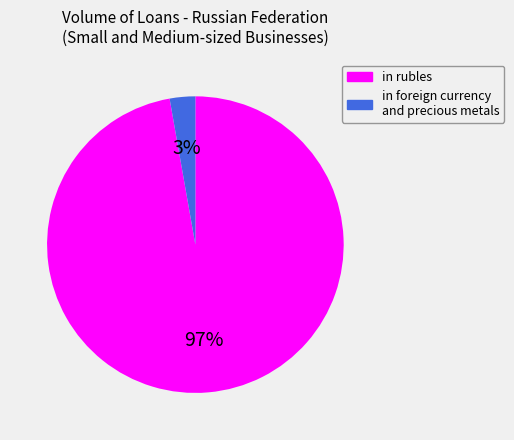

What is the smallest slice in the pie chart?

in foreign currency and precious metals